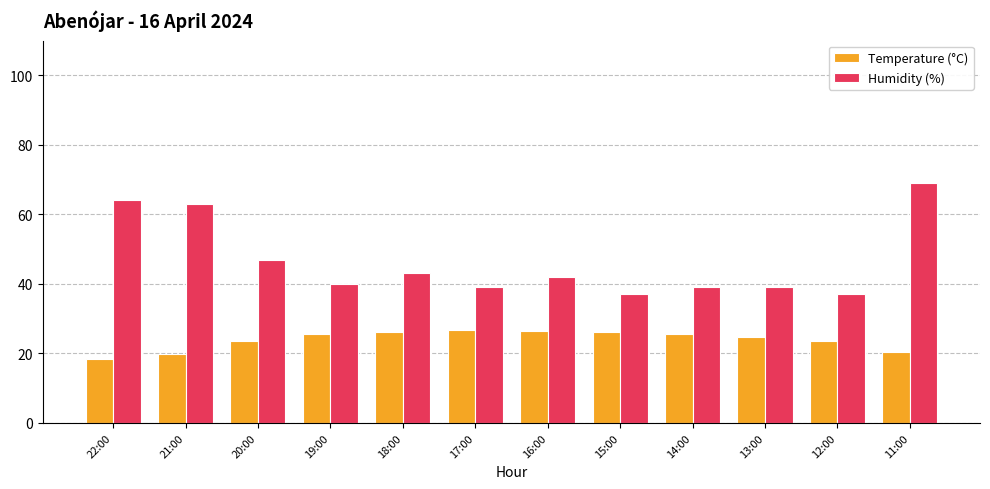

How many distinct data groups are displayed?

2